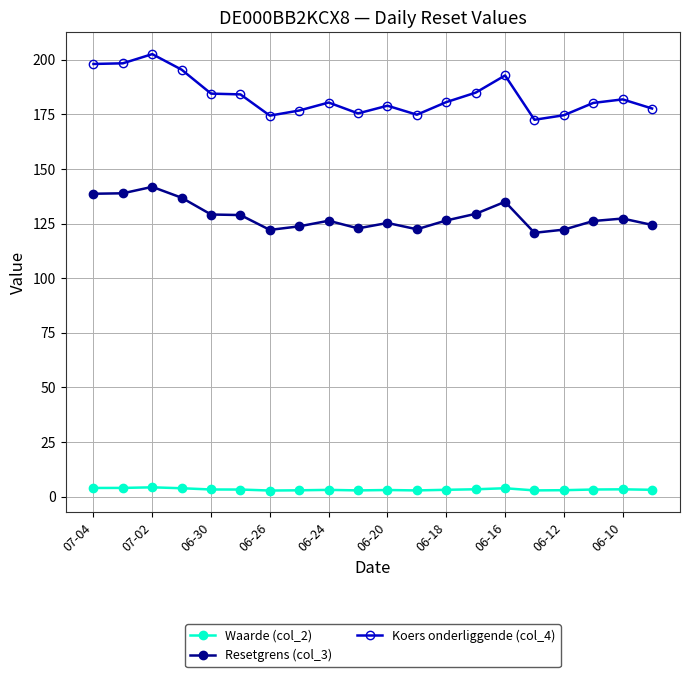

True or false: Koers onderliggende (col_4) and Waarde (col_2) intersect in this chart.

False